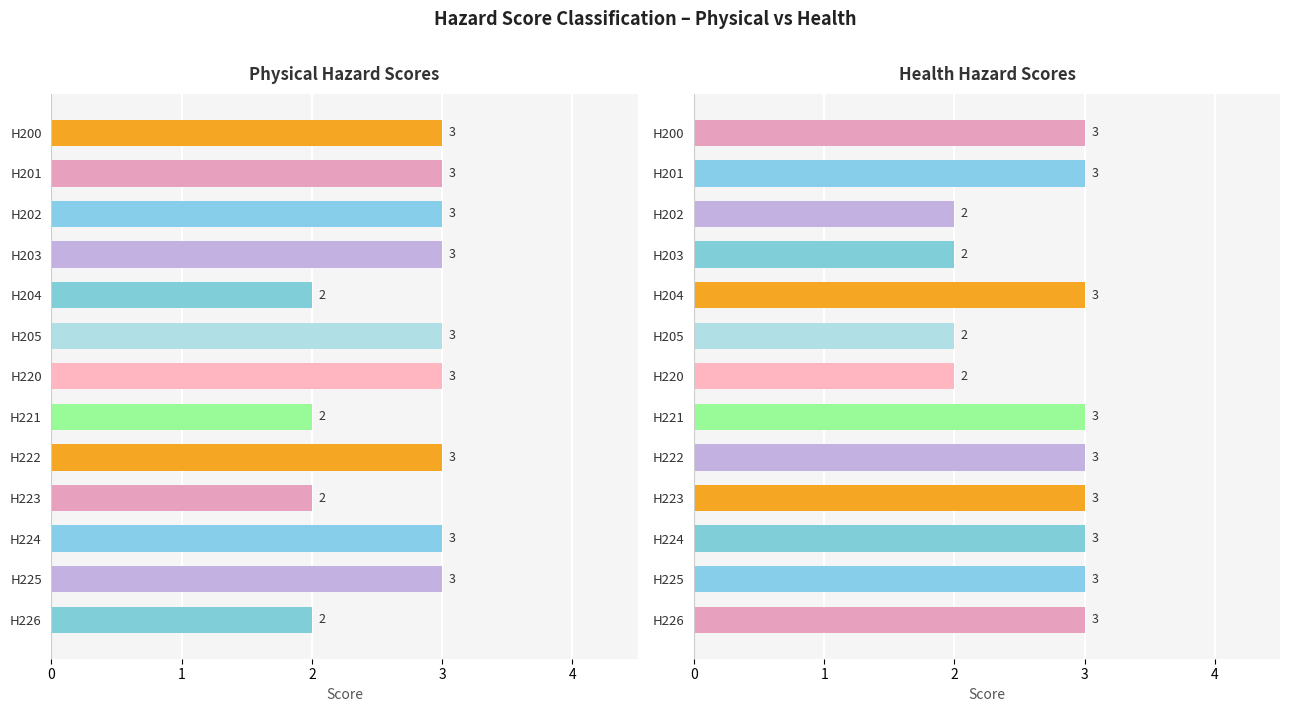

Does the chart contain any negative values?

No